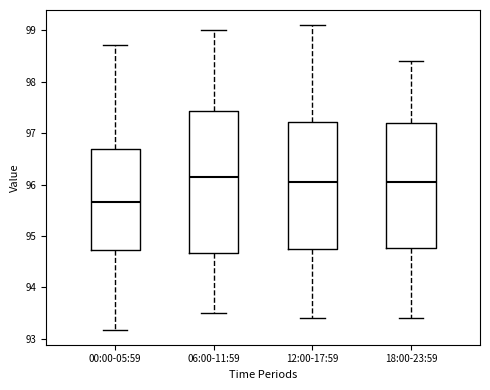

Where does the median line of the box for 00:00-05:59 sit on the y-axis? The values are not printed on the chart, so give them approximately, as read against the axis.

95.7